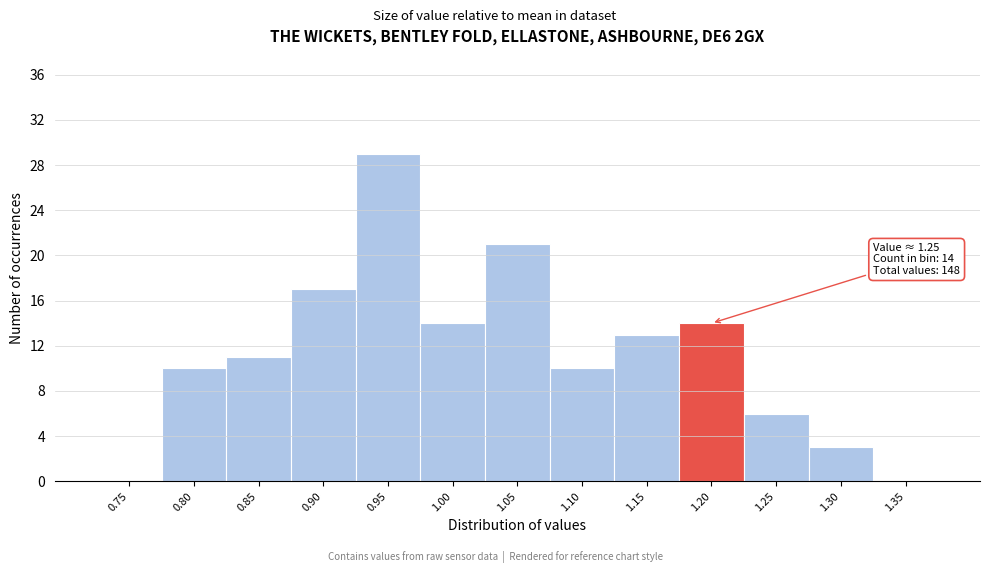

Reading left to right, list all the values displayed in this chart.

0.75=0	0.80=10	0.85=11	0.90=17	0.95=29	1.00=14	1.05=21	1.10=10	1.15=13	1.20=14	1.25=6	1.30=3	1.35=0